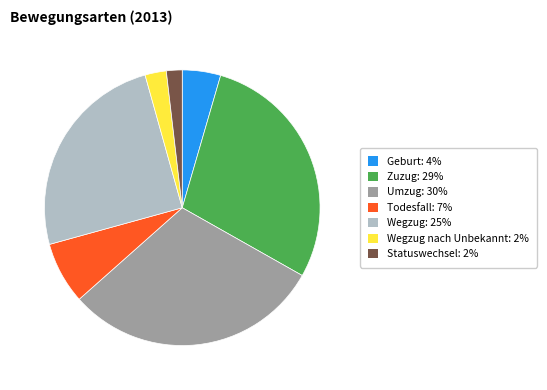

How many slices are in this pie chart?

7